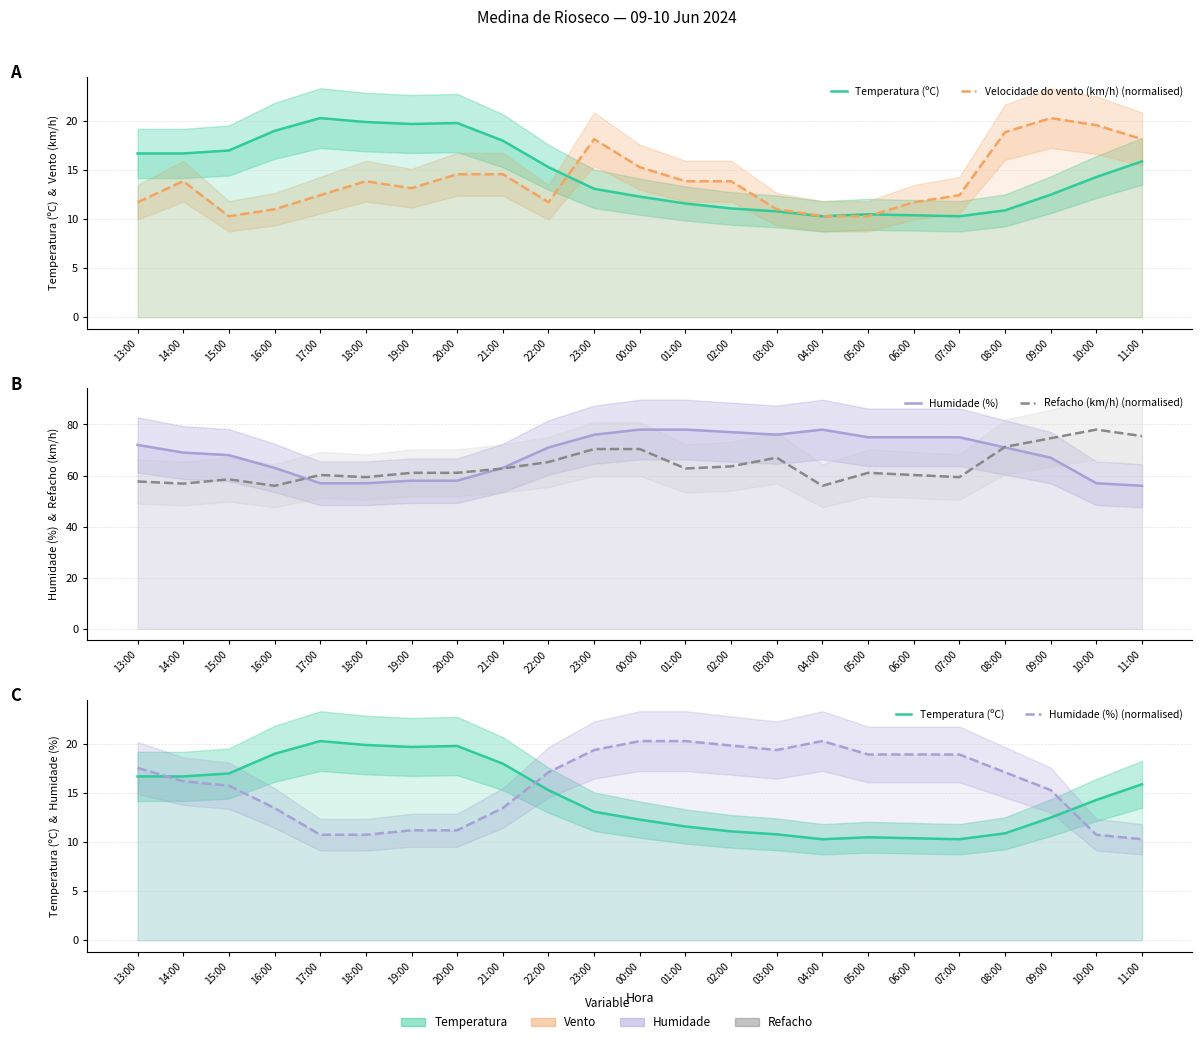

At which label is Velocidade do vento (km/h) (normalised) closest to 15?

00:00